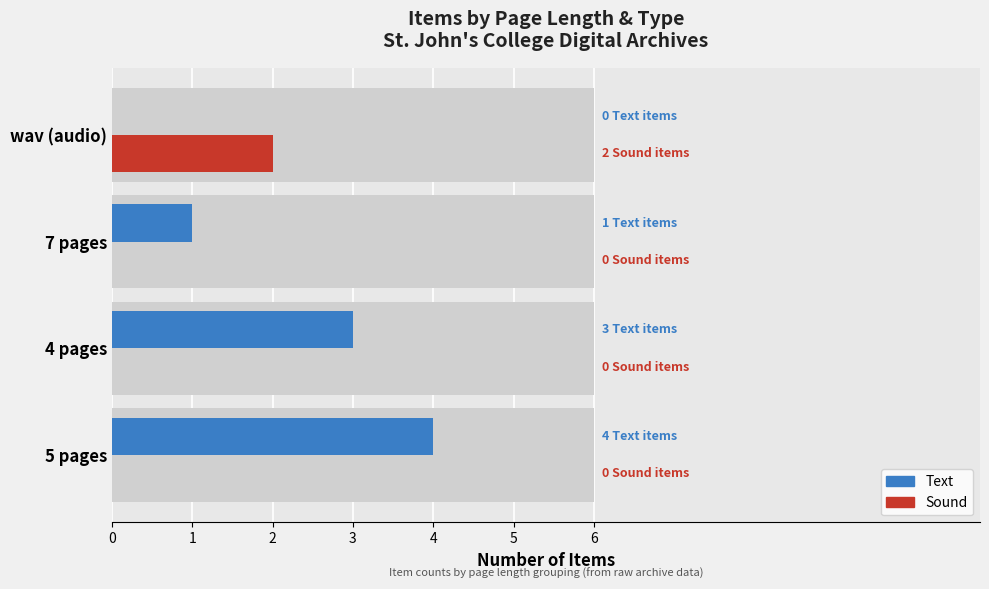

Are the bars grouped side by side (vs. stacked)?

Yes